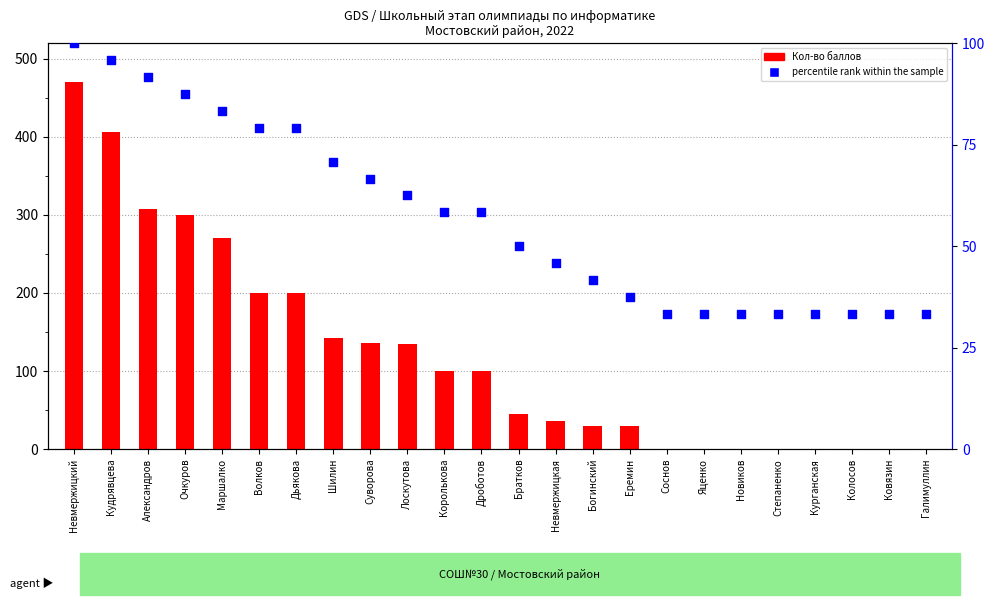

Which series reaches the minimum Y coordinate?

Кол-во баллов